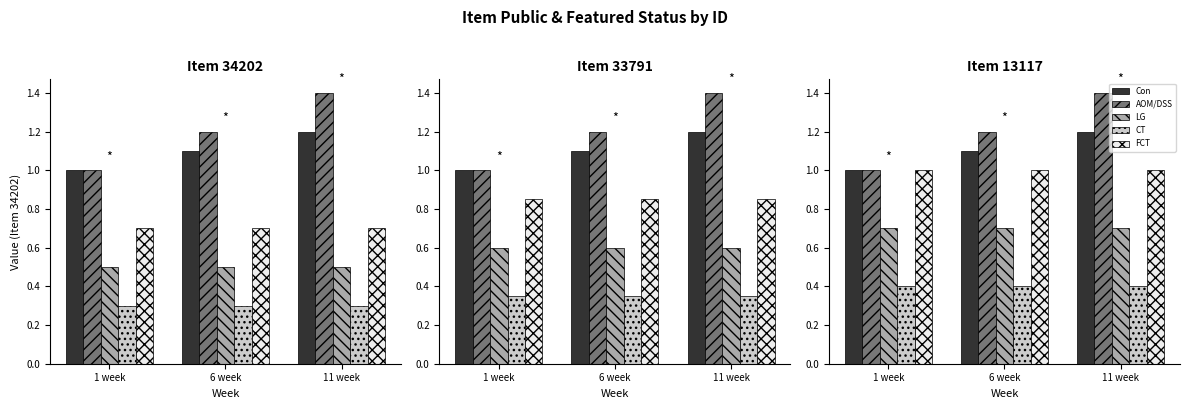

How many data points in AOM/DSS are above 1?

2